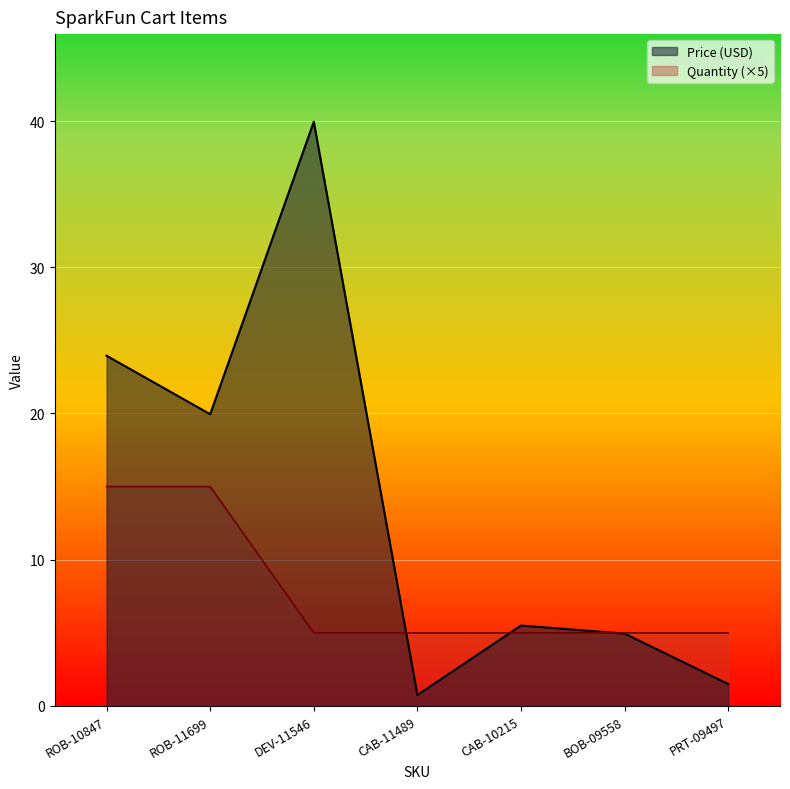

True or false: Price (USD) and Quantity cross at least once.

True